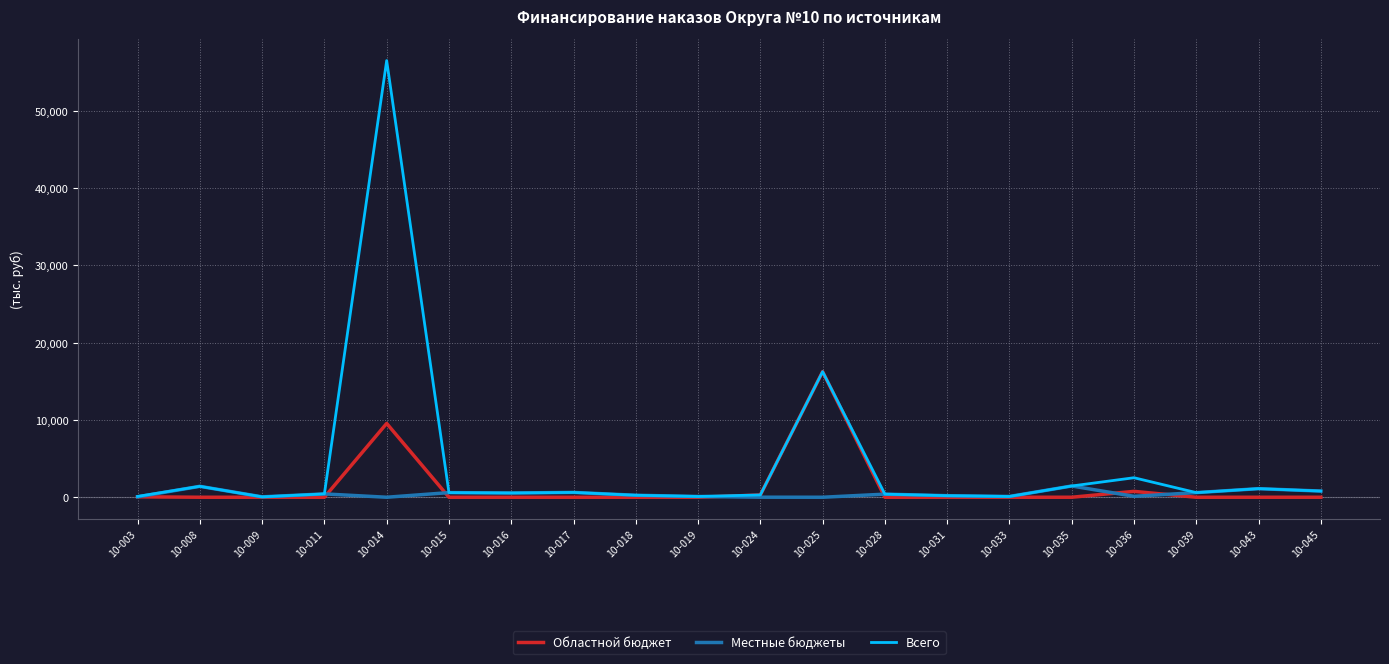

Rank the series by their maximum value, from highest to lowest.

Всего, Областной бюджет, Местные бюджеты